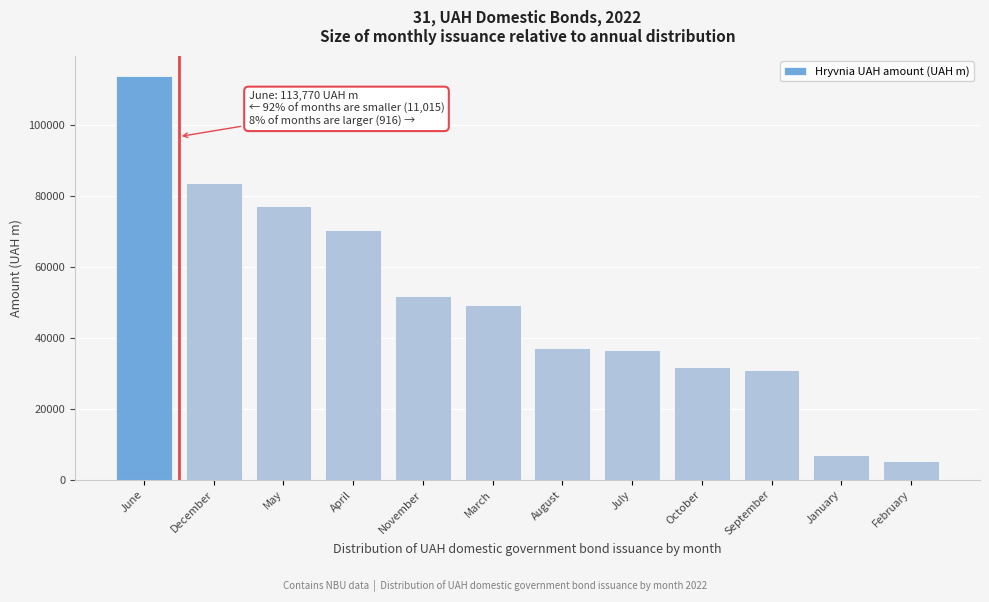

Reading right to left, transcribe all the data shown in this chart.

February=5155.6	January=6838.3	September=30899.2	October=31884.0	July=36497.7	August=37205.5	March=49298.6	November=51712.7	April=70277.3	May=77213.1	December=83632.4	June=113770.0